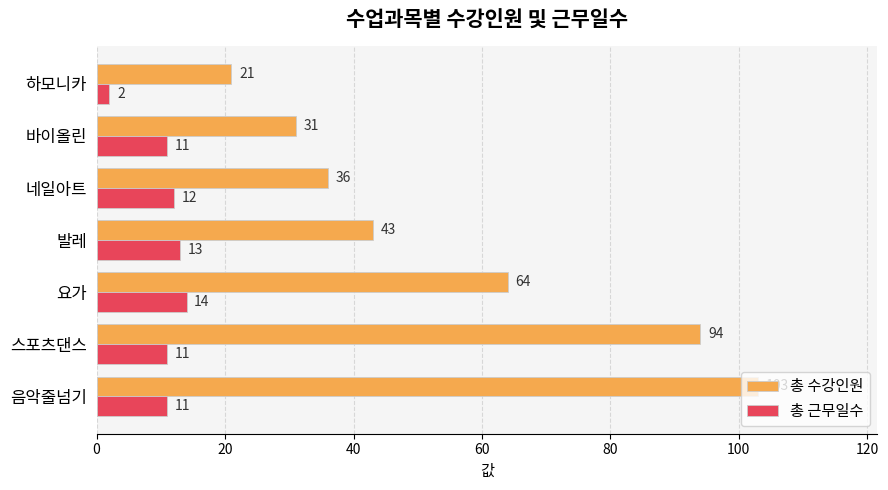

Which series has the widest spread of values?

총 수강인원